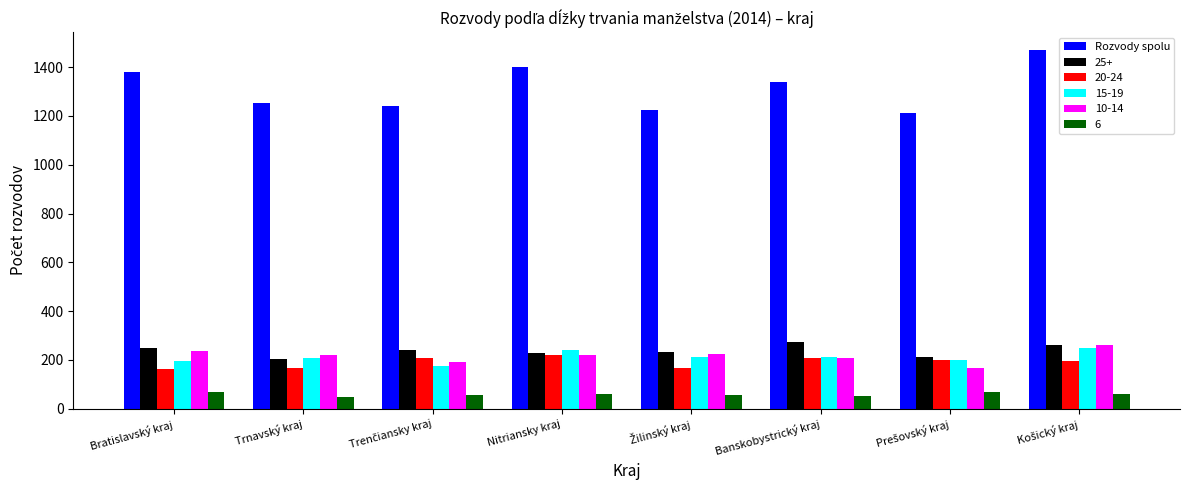

What is the maximum value for 20-24?

222